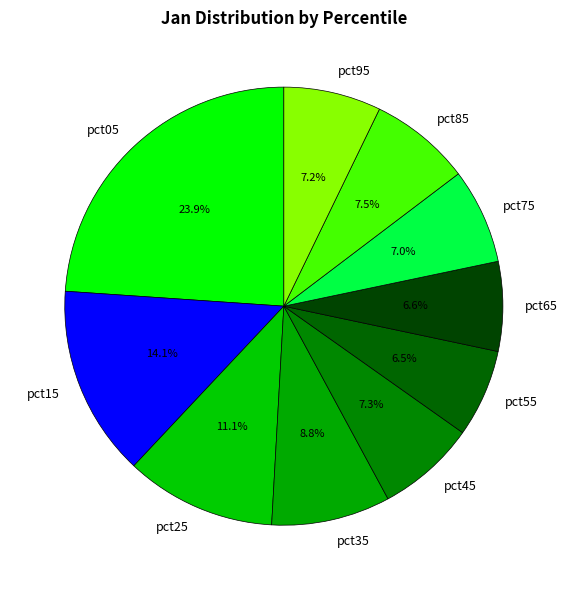

What portion of the pie excludes pct75?

93.0%